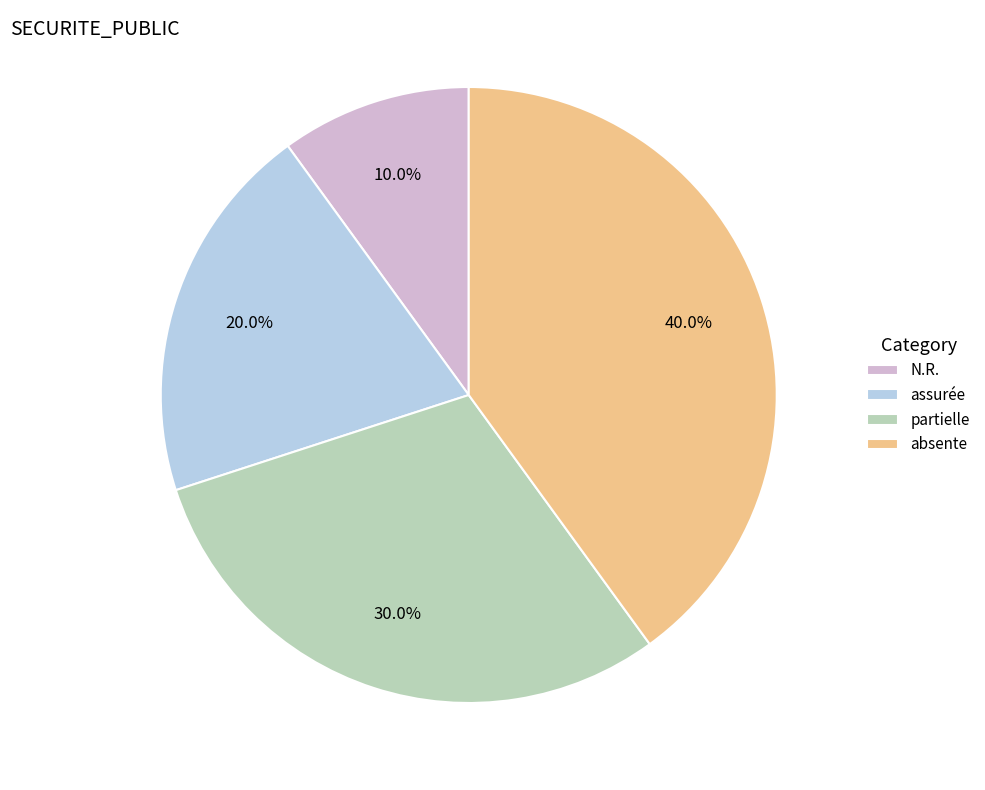

To the nearest percent, what is the difference between the assurée and N.R. slice percentages?

10%